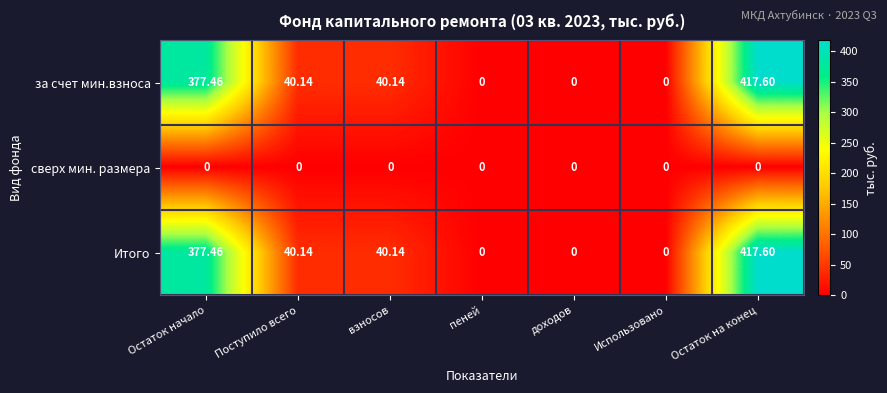

At which label does Итого first exceed 40?

Остаток начало